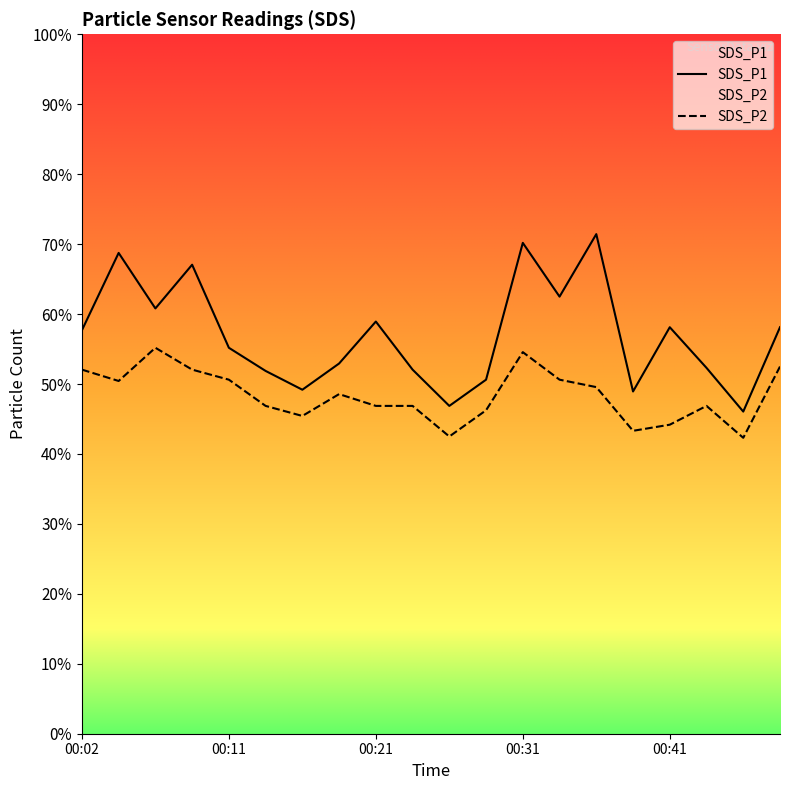

At which category is the sum across all series the highest?

00:31